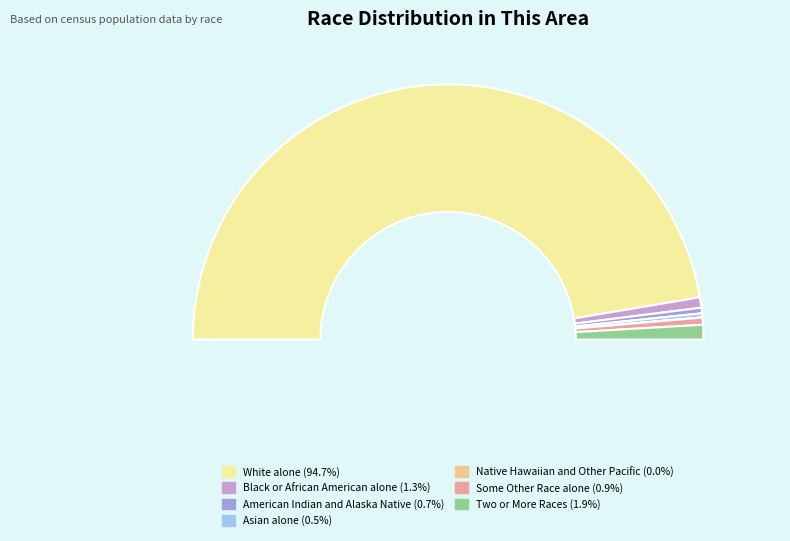

What percentage is NOT represented by White alone?

5.3%